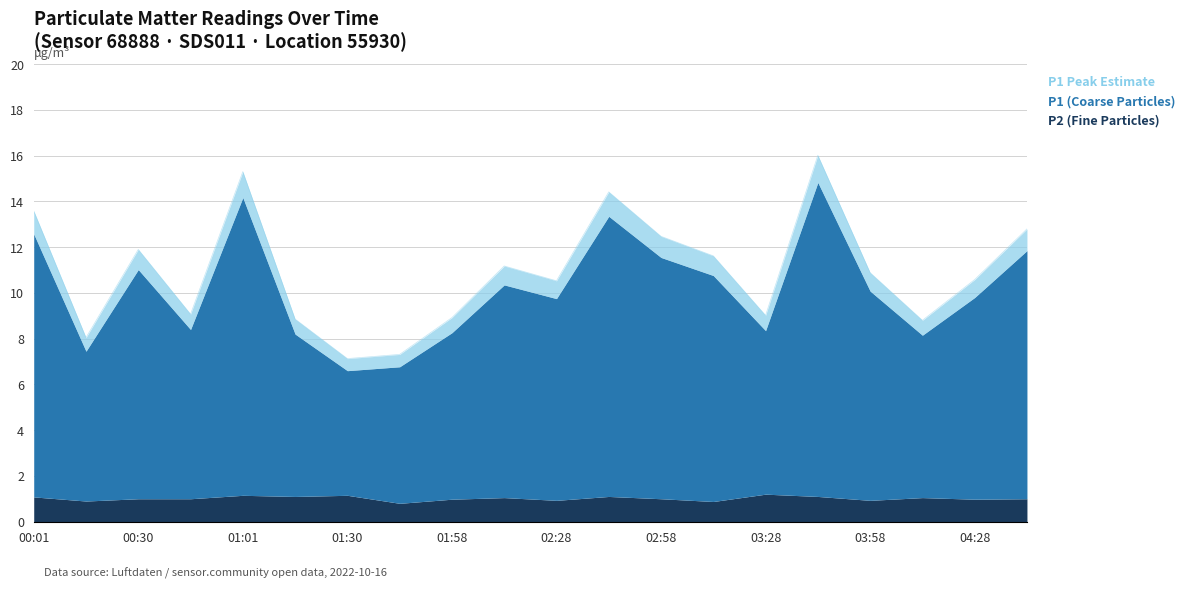

At how many categories does at least one series exceed 0?

20